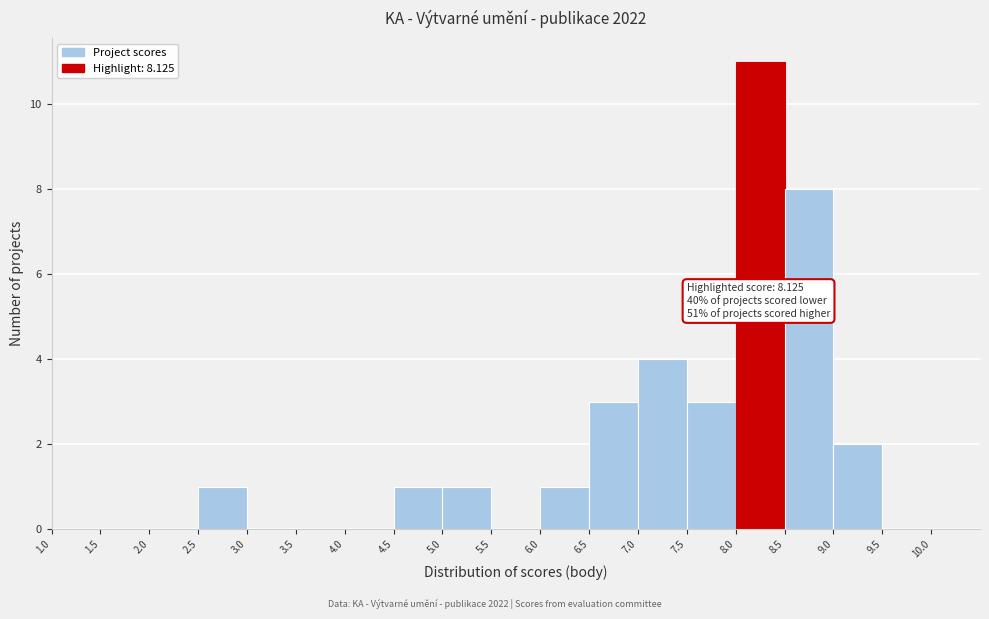

Over which range of the x-axis is the bar tallest?

8.0 to 8.5